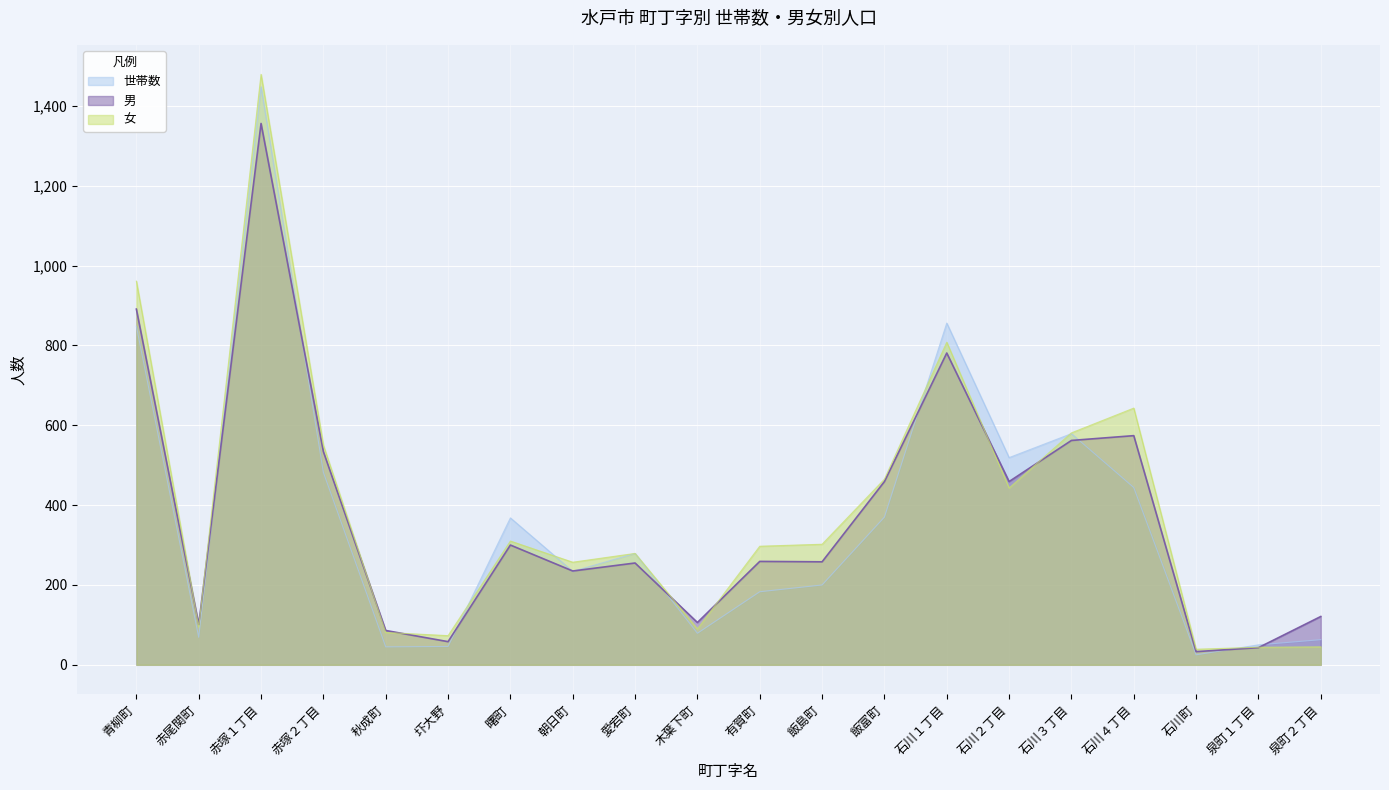

True or false: 男 has a value of 842 at 石川４丁目.

False